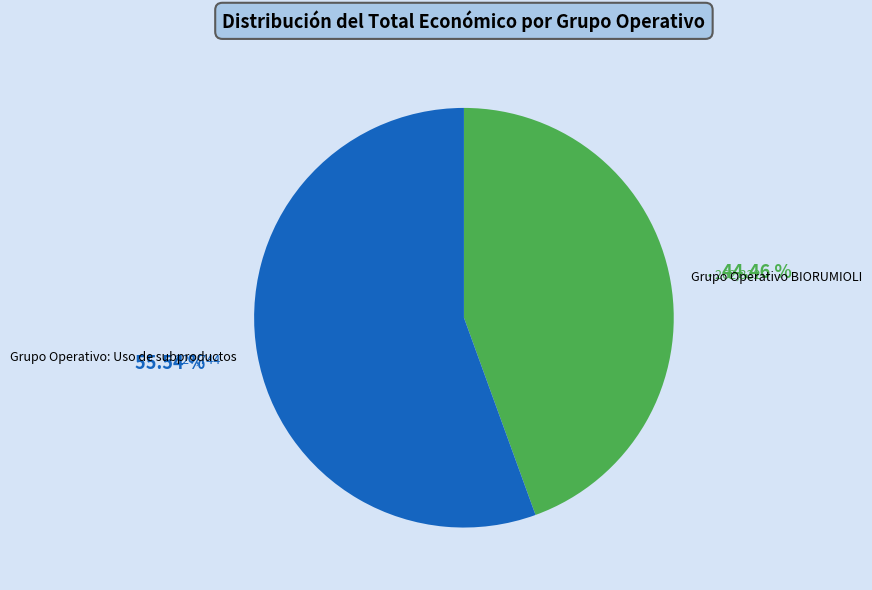

Which slice is the smallest?

Grupo Operativo BIORUMIOLI